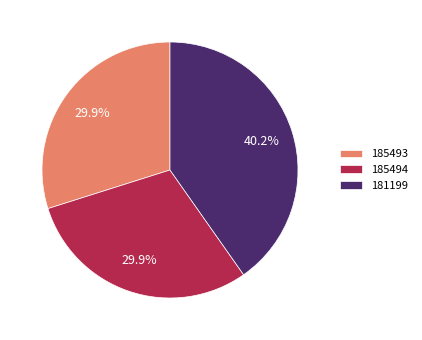

Does 185493 account for over 50% of the chart?

No